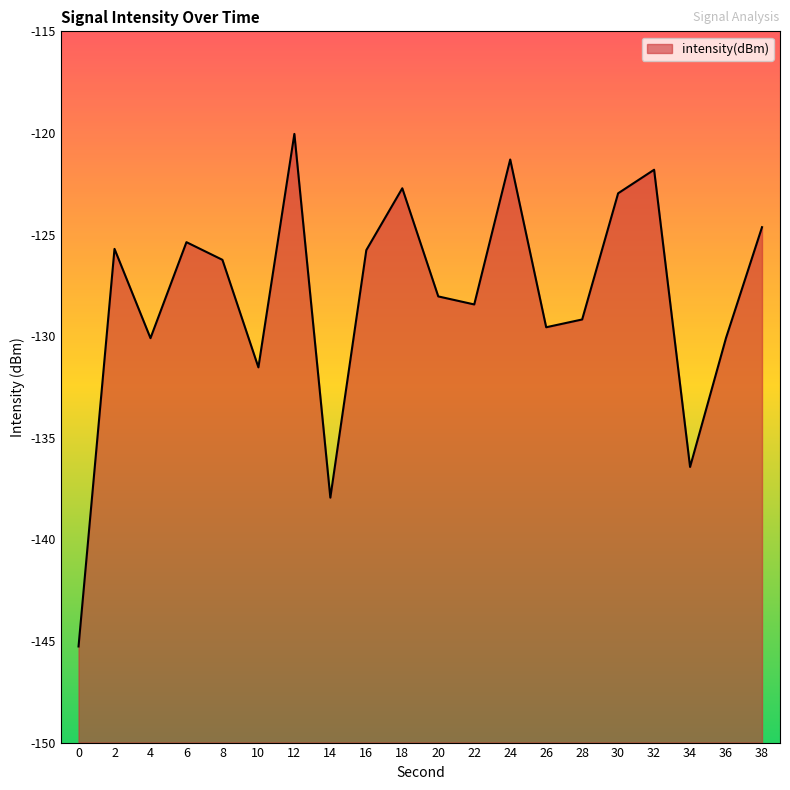

How many points are higher than both their immediate neighbors (excluding endpoints)?

6